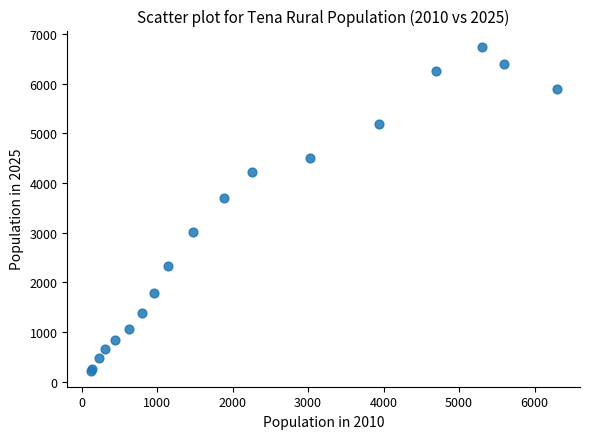

What Y value in the scatter plot is closest to 3483?

3701